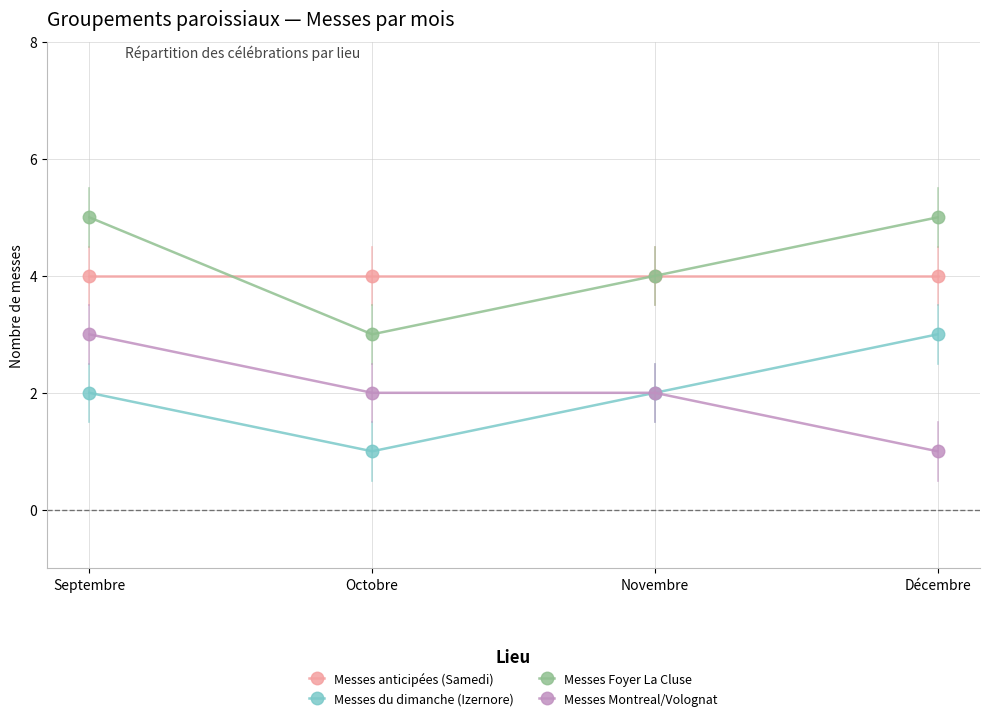

What is the average value of the Messes Foyer La Cluse series?

4